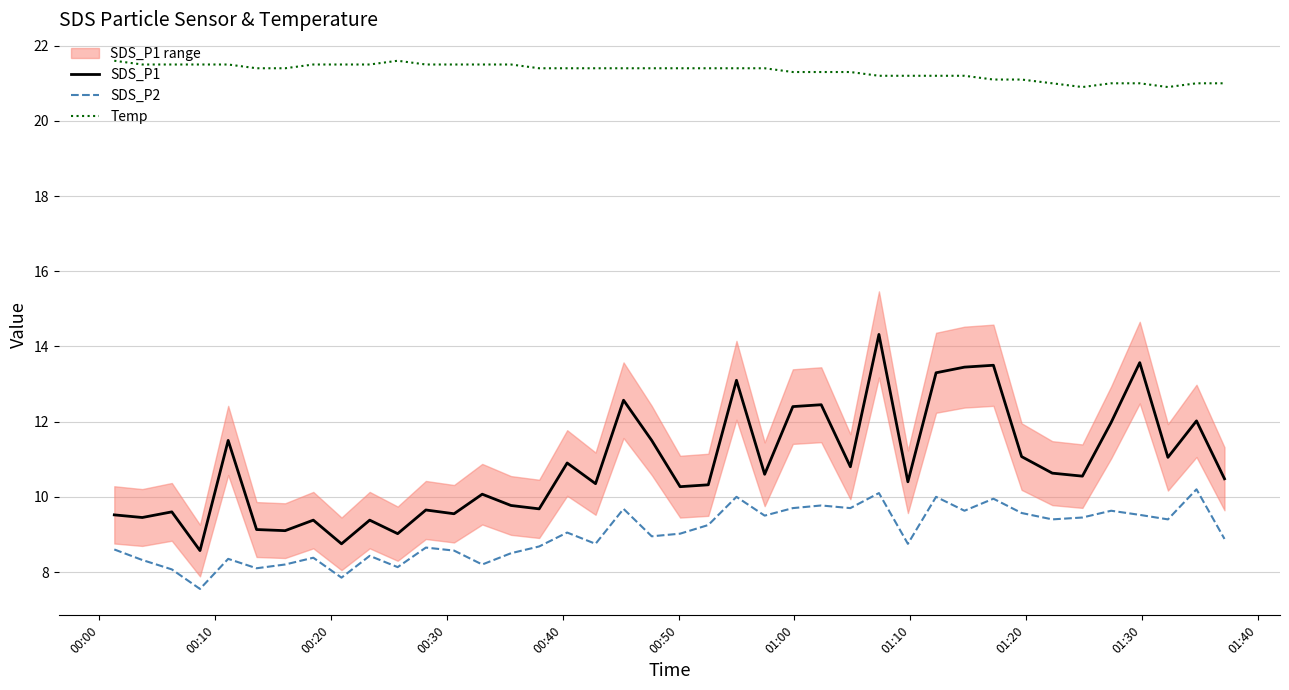

In SDS_P1, how many points are higher than both neighbors (excluding endpoints)?

14